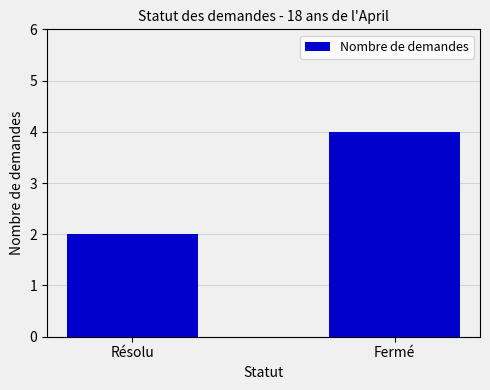

What position from the left is Fermé?

2